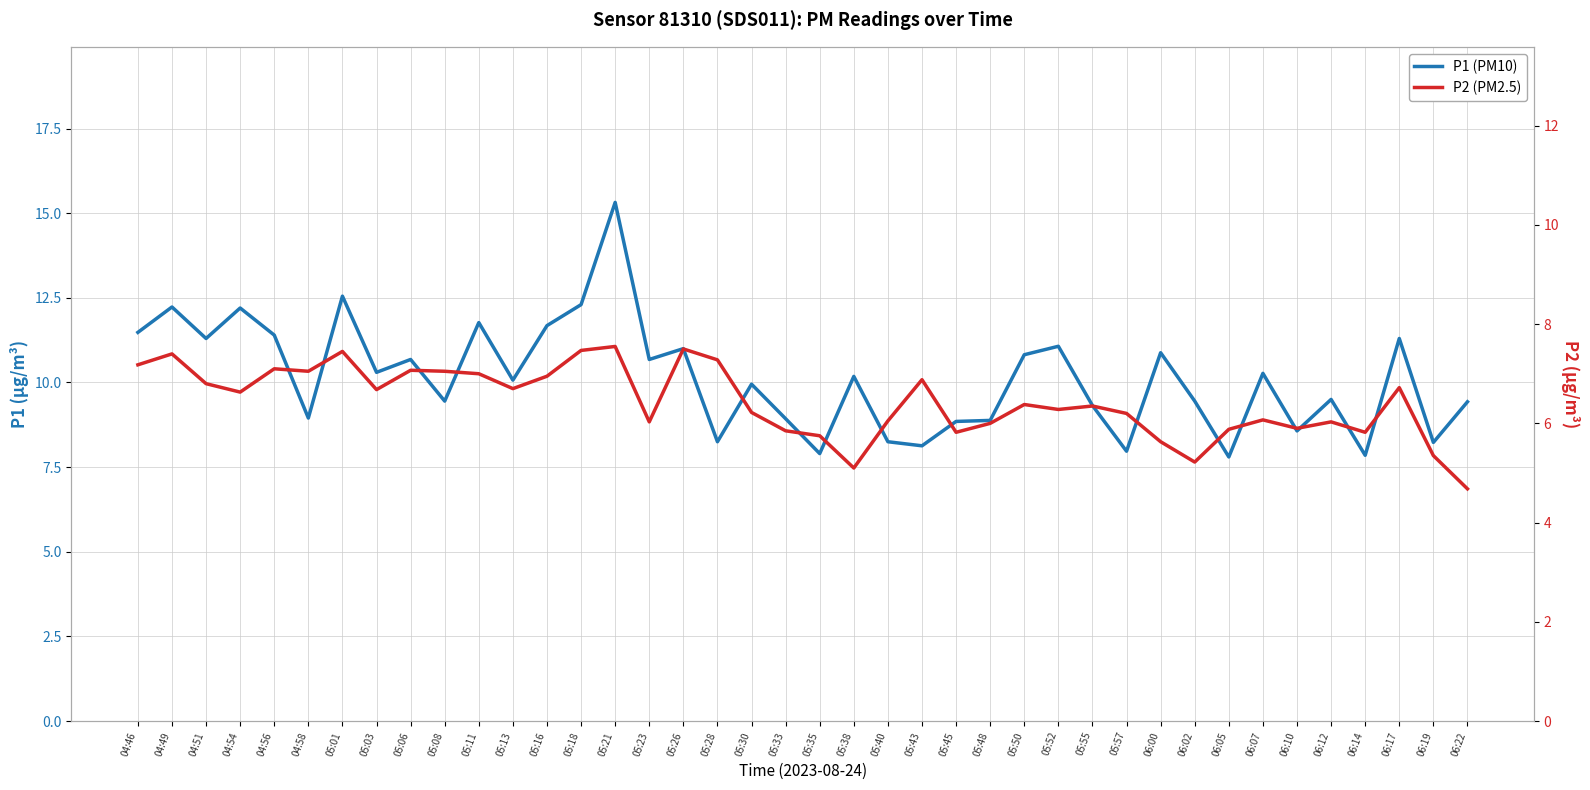

Rank the categories by P2 (PM2.5) value from highest to lowest.

05:21, 05:26, 05:18, 05:01, 04:49, 05:28, 04:46, 04:56, 05:06, 04:58, 05:08, 05:11, 05:16, 05:43, 04:51, 06:17, 05:13, 05:03, 04:54, 05:50, 05:55, 05:52, 05:30, 05:57, 06:07, 05:40, 05:23, 06:12, 05:48, 06:10, 06:05, 05:33, 05:45, 06:14, 05:35, 06:00, 06:19, 06:02, 05:38, 06:22